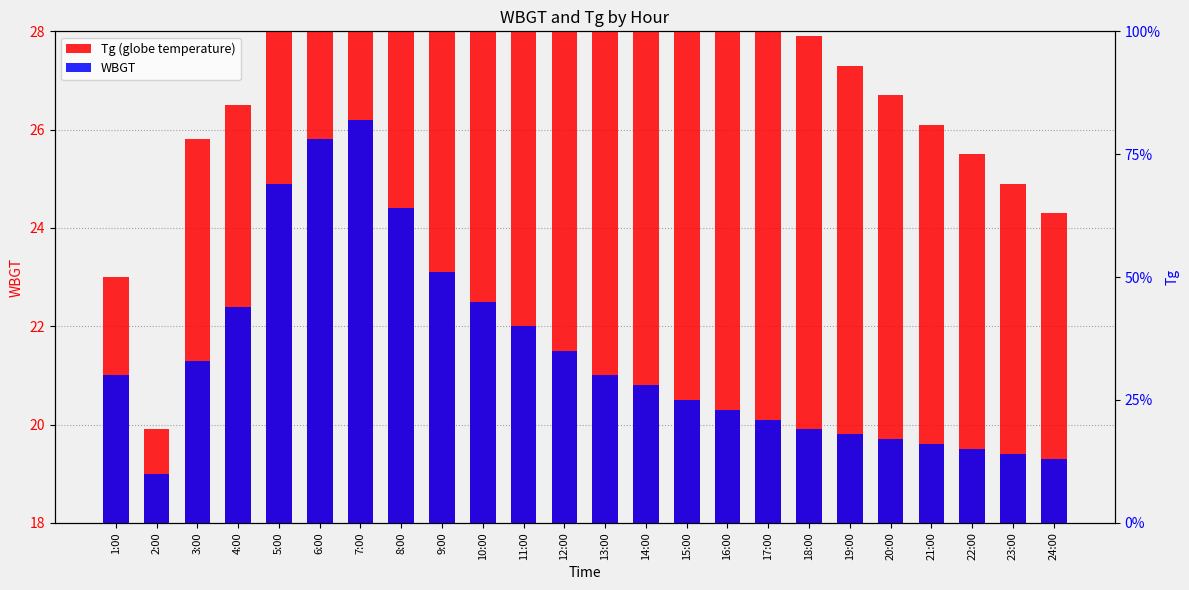

What is the approximate value of WBGT at 6:00?

25.8